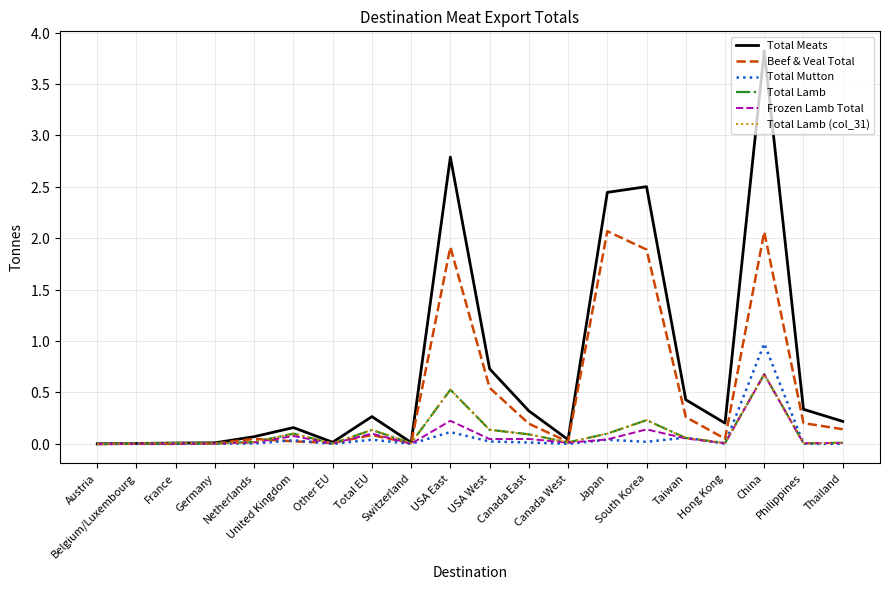

The value of Total Mutton at Belgium/Luxembourg is 0.0. True or false?

False